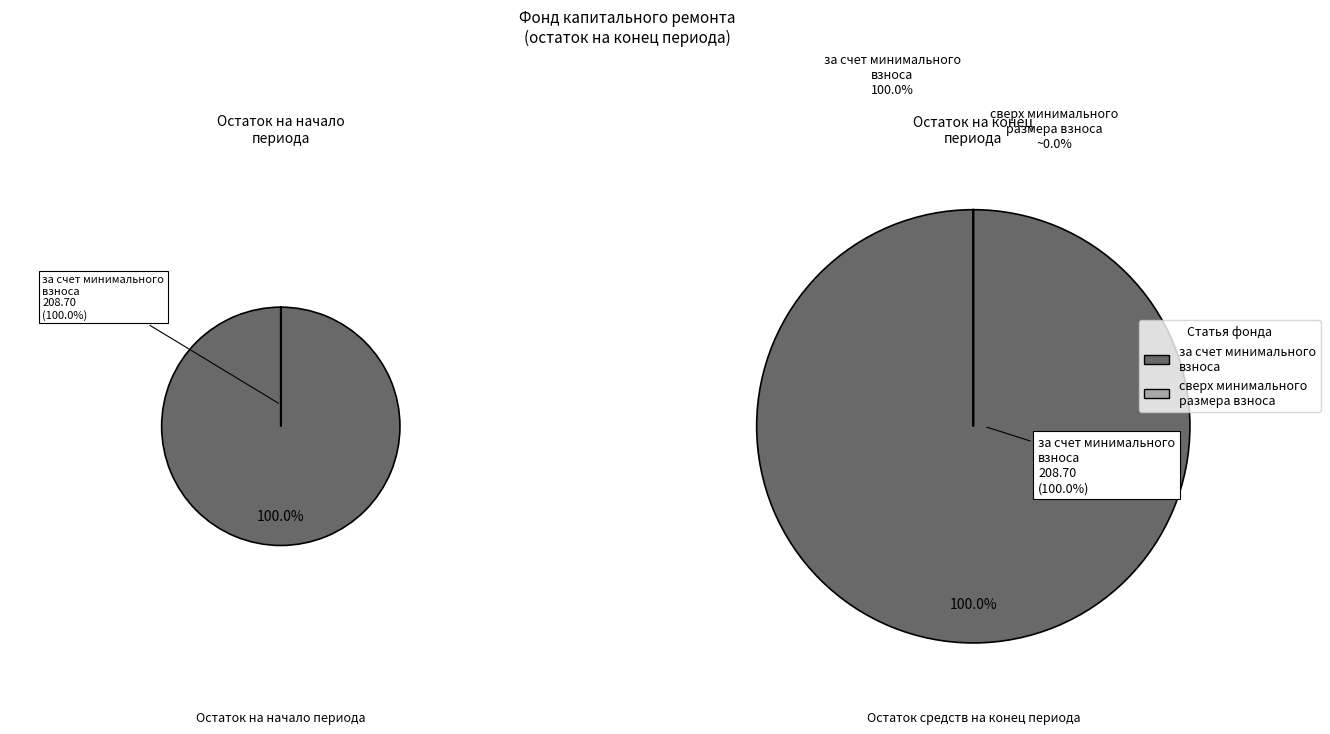

What percentage is NOT represented by сверх минимального размера взноса?

100.0%